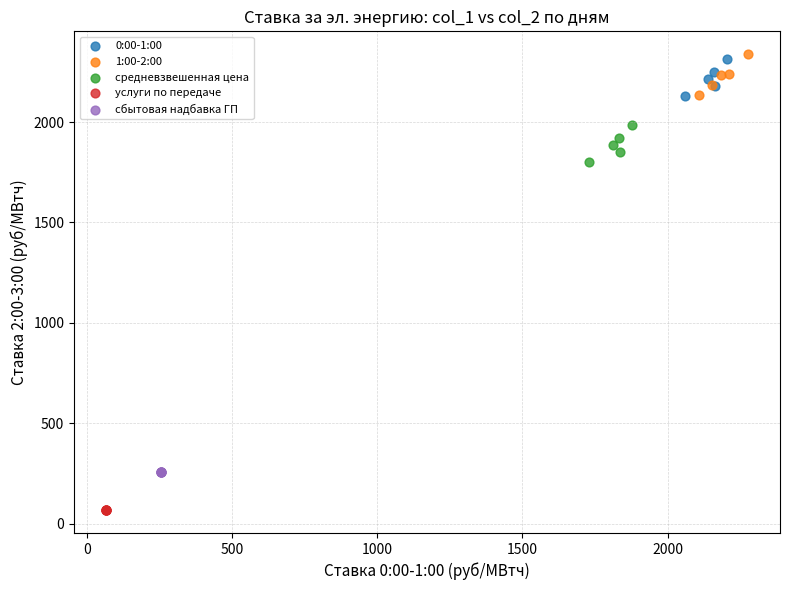

Which series contains the lowest Y value?

услуги по передаче